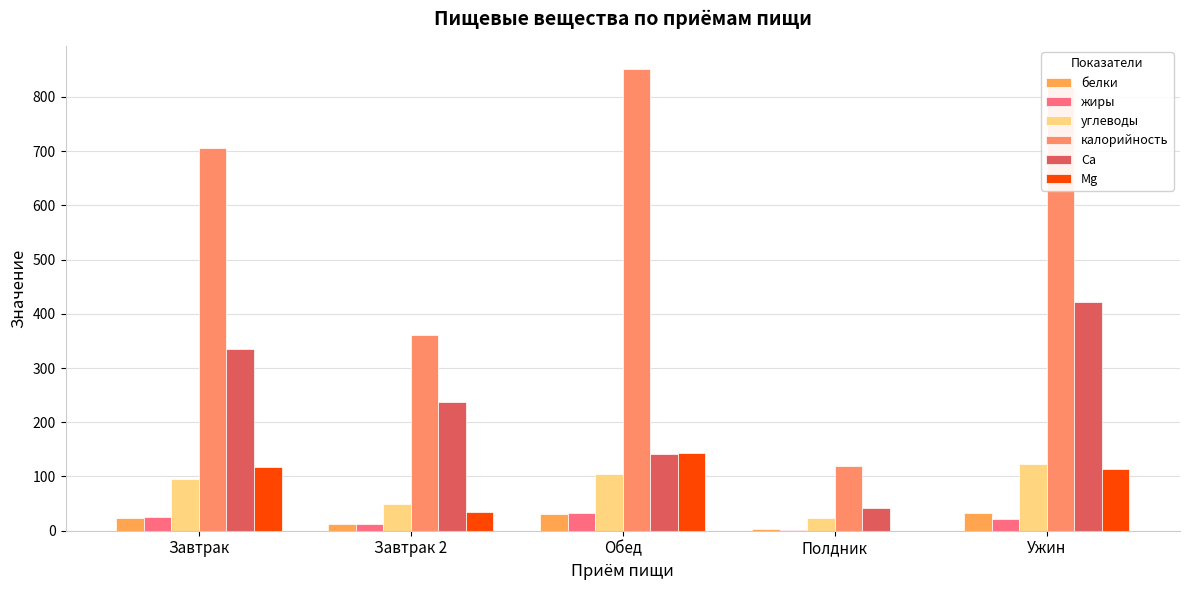

What is the value of the Ca bar at the 2nd from the left?

236.7